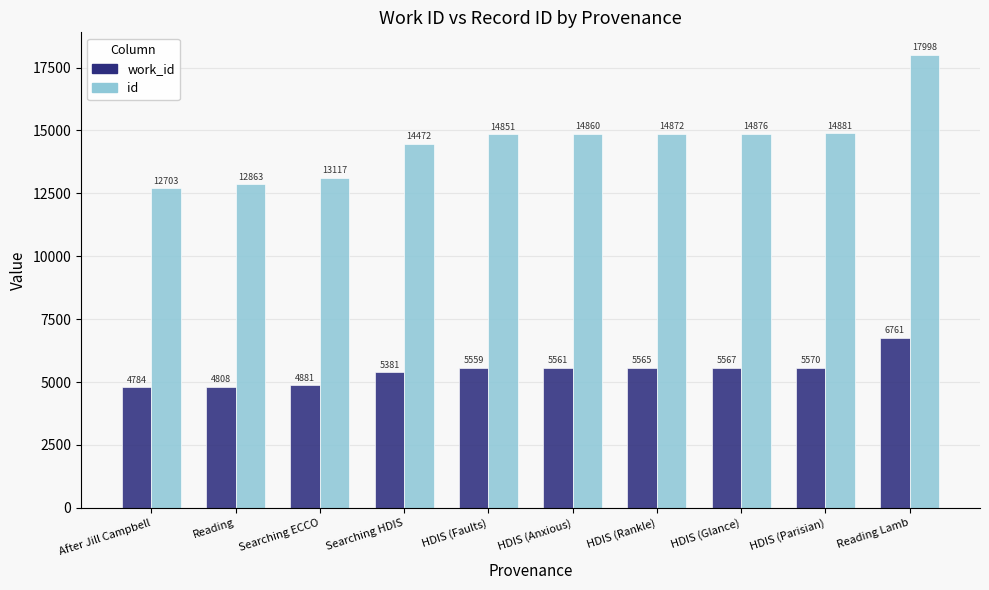

True or false: id has a value of 2628 at Reading.

False